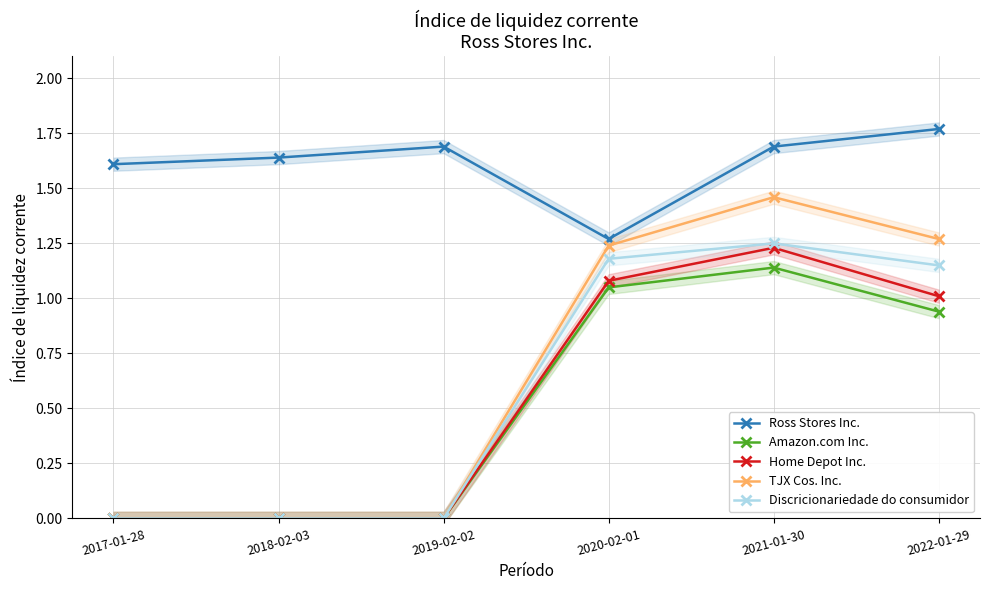

What is the label of the 2nd point from the right?

2021-01-30